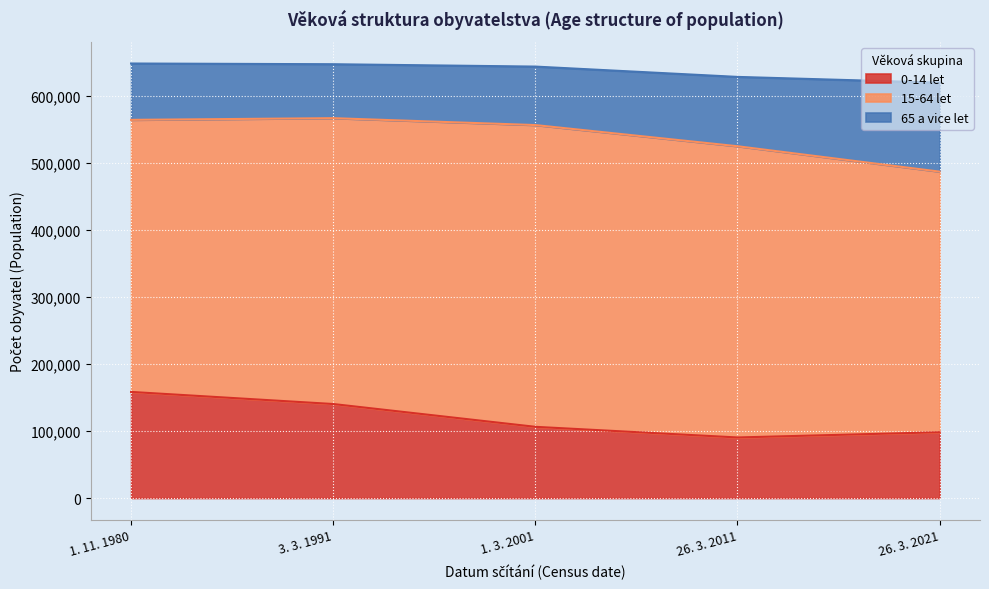

What is the value of the 0-14 let point at the 5th from the left?

98164